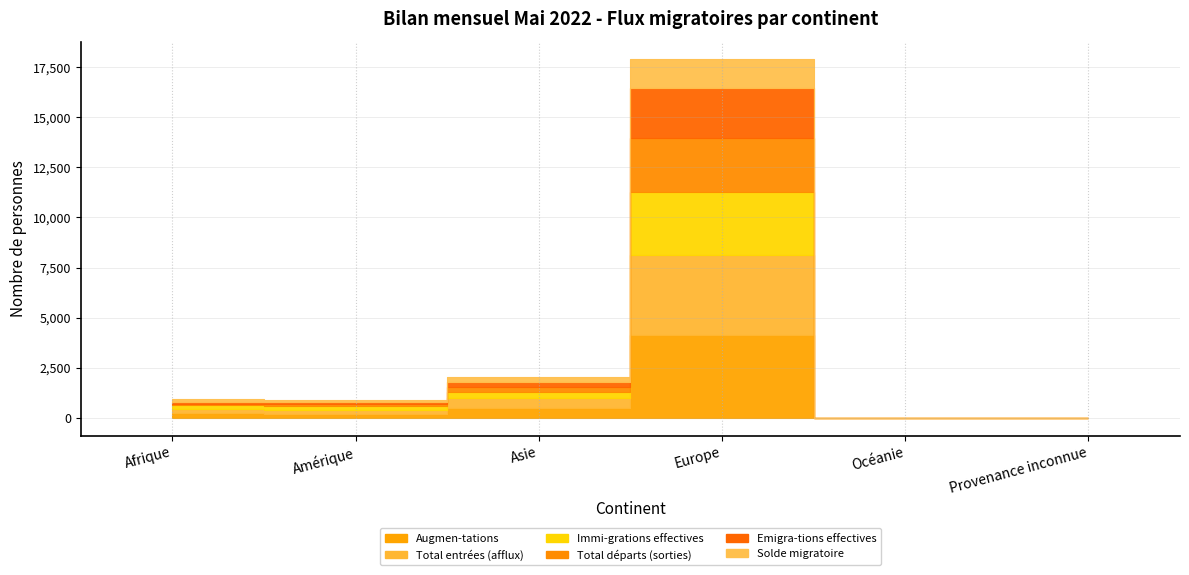

How many series are shown in this chart?

6